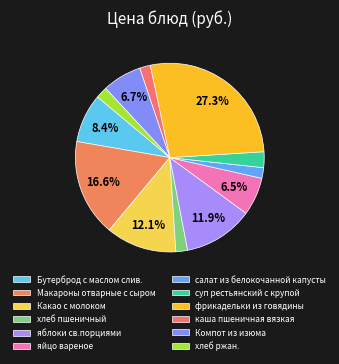

Which slice is the largest?

фрикадельки из говядины